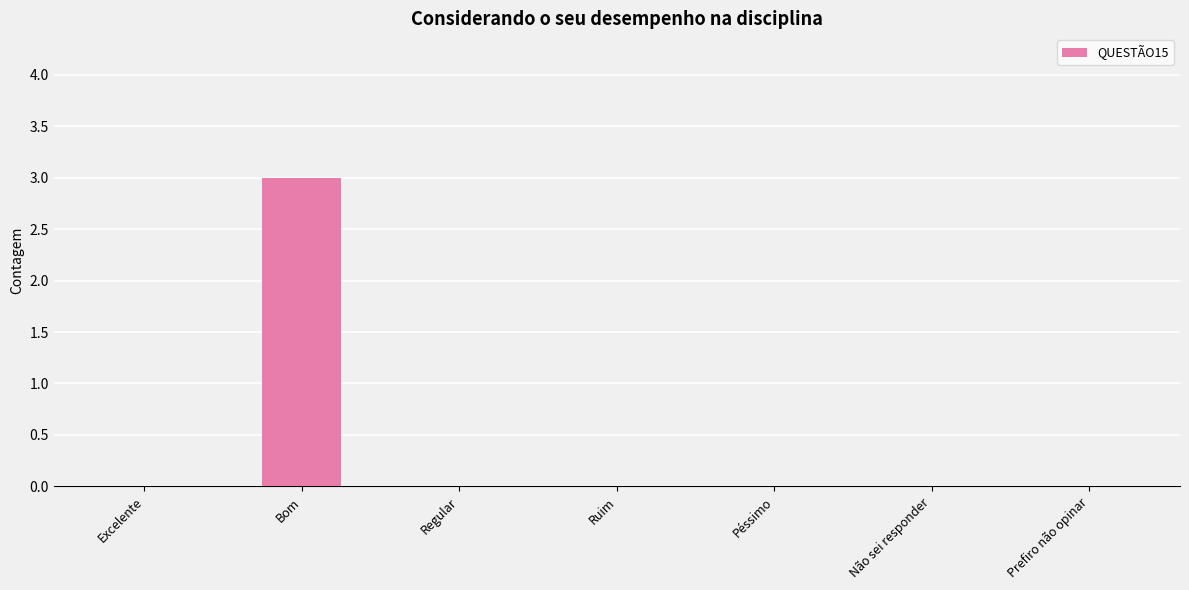

Which label corresponds to the largest value in the chart?

Bom